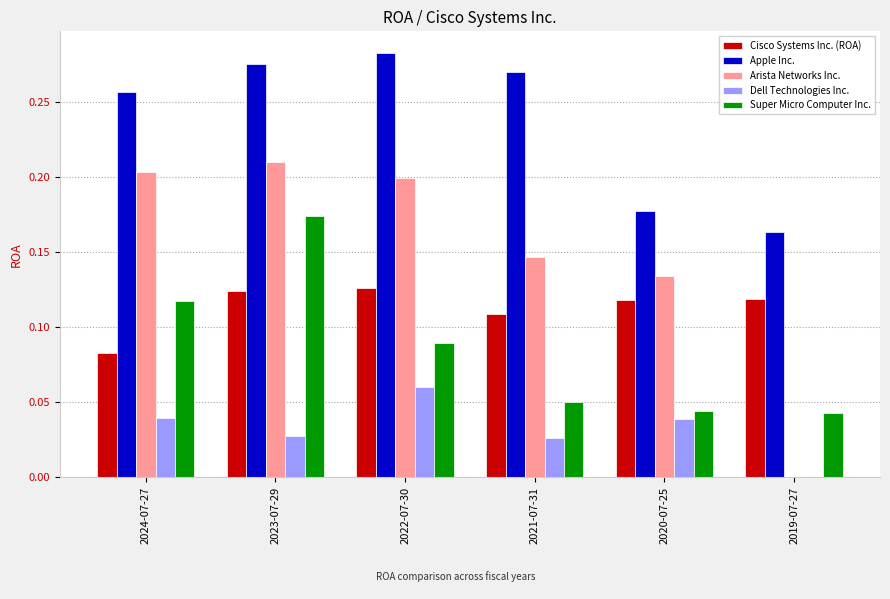

What is the sum of the Apple Inc. values at 2023-07-29 and 2024-07-27?

0.5